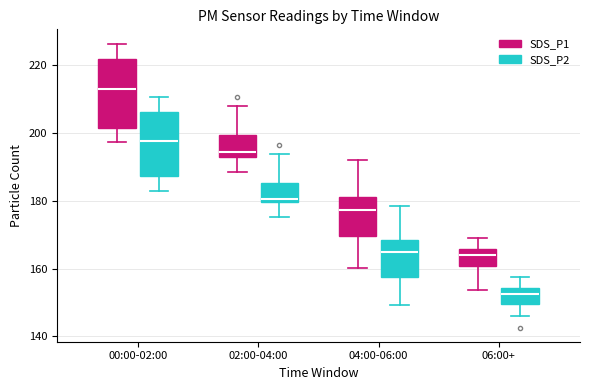

Reading left to right, transcribe this box plot: for each box, give where its median line is, the range the box spans, and where its two whiskers end, as read against the y-axis. The values are not printed on the chart, so give them approximately, as read against the axis.

00:00-02:00 (SDS_P1): median 214, box 202 to 222, whiskers 198 to 226
00:00-02:00 (SDS_P2): median 198, box 188 to 206, whiskers 182 to 210
02:00-04:00 (SDS_P1): median 194 (just above the box's lower edge), box 194 to 200, whiskers 188 to 208
02:00-04:00 (SDS_P2): median 180 (just above the box's lower edge), box 180 to 186, whiskers 176 to 194
04:00-06:00 (SDS_P1): median 178, box 170 to 182, whiskers 160 to 192
04:00-06:00 (SDS_P2): median 164, box 158 to 168, whiskers 150 to 178
06:00+ (SDS_P1): median 164, box 160 to 166, whiskers 154 to 170
06:00+ (SDS_P2): median 152, box 150 to 154, whiskers 146 to 158